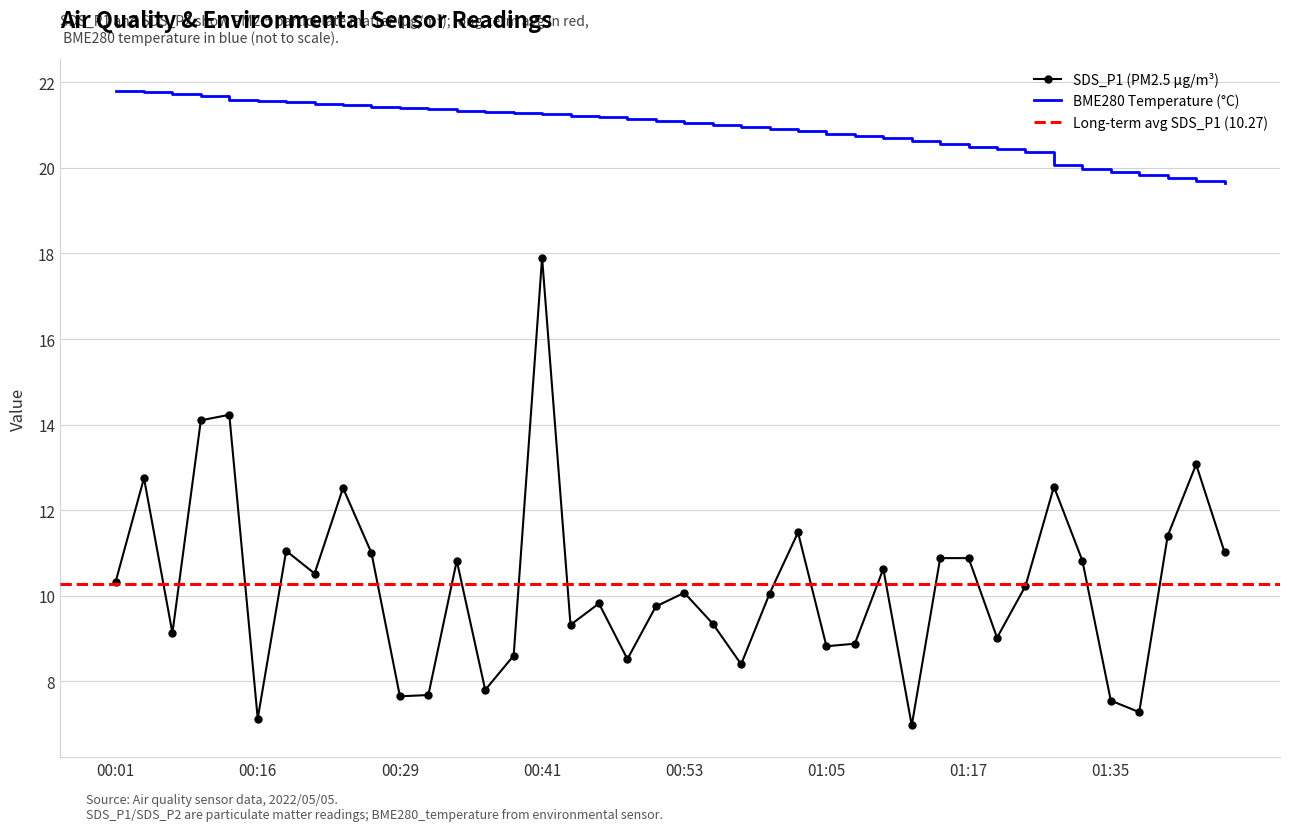

What is the maximum value for BME280_temperature?

21.8